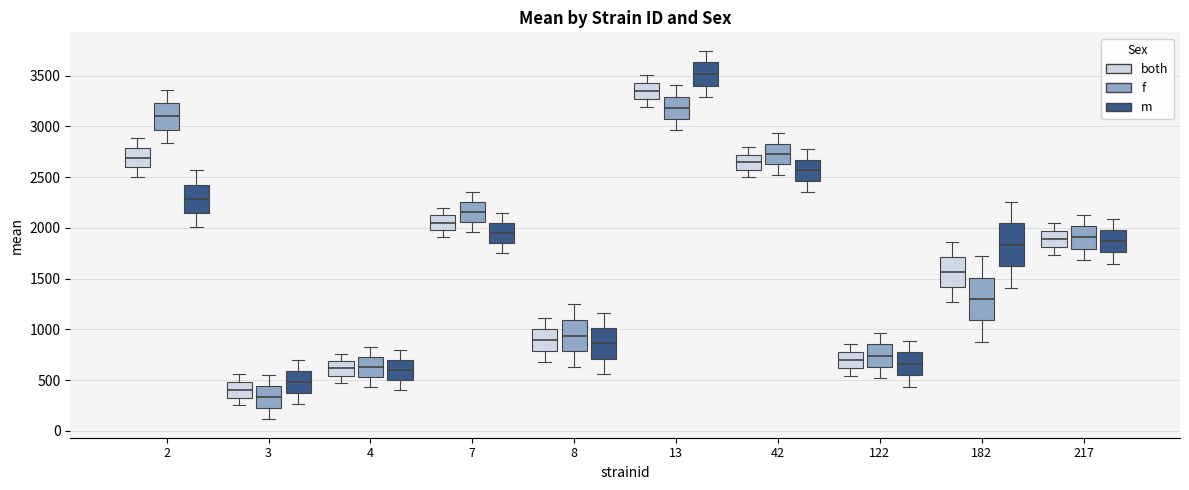

Reading left to right, read every box against the y-axis: the position of its median line, the range the box covers, and the ends of its whiskers. The values are not printed on the chart, so give them approximately, as read against the axis.

2 (both): median 2700, box 2600 to 2800, whiskers 2500 to 2900
2 (f): median 3100, box 2950 to 3250, whiskers 2850 to 3350
2 (m): median 2300, box 2150 to 2450, whiskers 2000 to 2550
3 (both): median 400, box 350 to 500, whiskers 250 to 550
3 (f): median 350, box 200 to 450, whiskers 100 to 550
3 (m): median 500, box 350 to 600, whiskers 250 to 700
4 (both): median 600, box 550 to 700, whiskers 500 to 750
4 (f): median 650, box 550 to 750, whiskers 450 to 850
4 (m): median 600, box 500 to 700, whiskers 400 to 800
7 (both): median 2050, box 2000 to 2100, whiskers 1900 to 2200
7 (f): median 2150, box 2050 to 2250, whiskers 1950 to 2350
7 (m): median 1950, box 1850 to 2050, whiskers 1750 to 2150
8 (both): median 900, box 800 to 1000, whiskers 700 to 1100
8 (f): median 950, box 800 to 1100, whiskers 650 to 1250
8 (m): median 850, box 700 to 1000, whiskers 550 to 1150
13 (both): median 3350, box 3250 to 3450, whiskers 3200 to 3500
13 (f): median 3200, box 3050 to 3300, whiskers 2950 to 3400
13 (m): median 3500, box 3400 to 3650, whiskers 3300 to 3750
42 (both): median 2650, box 2550 to 2700, whiskers 2500 to 2800
42 (f): median 2750, box 2650 to 2850, whiskers 2500 to 2950
42 (m): median 2550, box 2450 to 2650, whiskers 2350 to 2800
122 (both): median 700, box 600 to 800, whiskers 550 to 850
122 (f): median 750, box 650 to 850, whiskers 500 to 950
122 (m): median 650, box 550 to 750, whiskers 450 to 900
182 (both): median 1550, box 1400 to 1700, whiskers 1250 to 1850
182 (f): median 1300, box 1100 to 1500, whiskers 900 to 1700
182 (m): median 1850, box 1600 to 2050, whiskers 1400 to 2250
217 (both): median 1900, box 1800 to 1950, whiskers 1750 to 2050
217 (f): median 1900, box 1800 to 2000, whiskers 1700 to 2150
217 (m): median 1850, box 1750 to 2000, whiskers 1650 to 2100